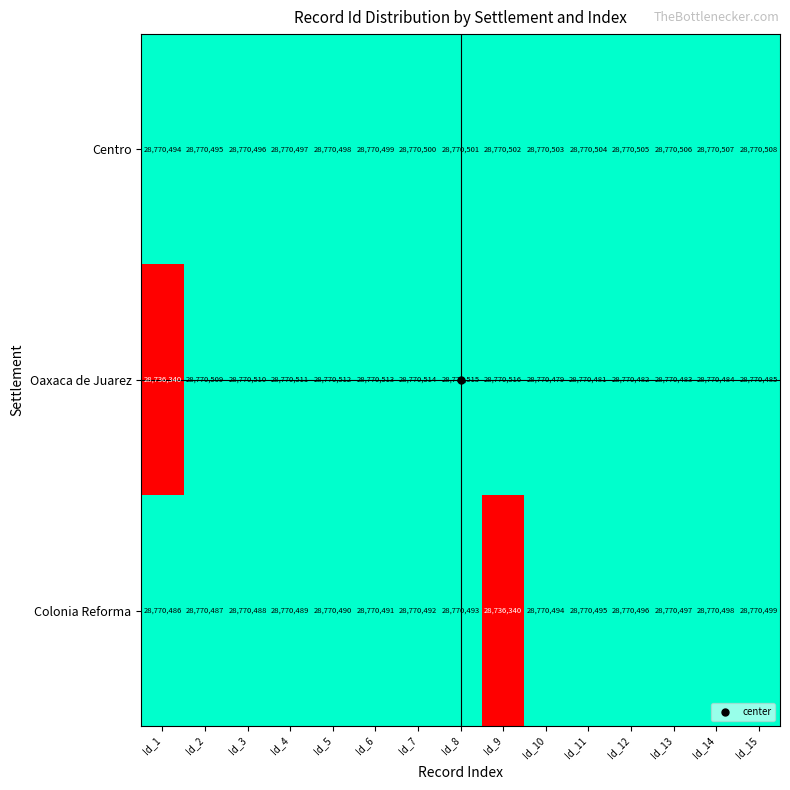

At which label does Colonia Reforma reach its peak?

Id_15